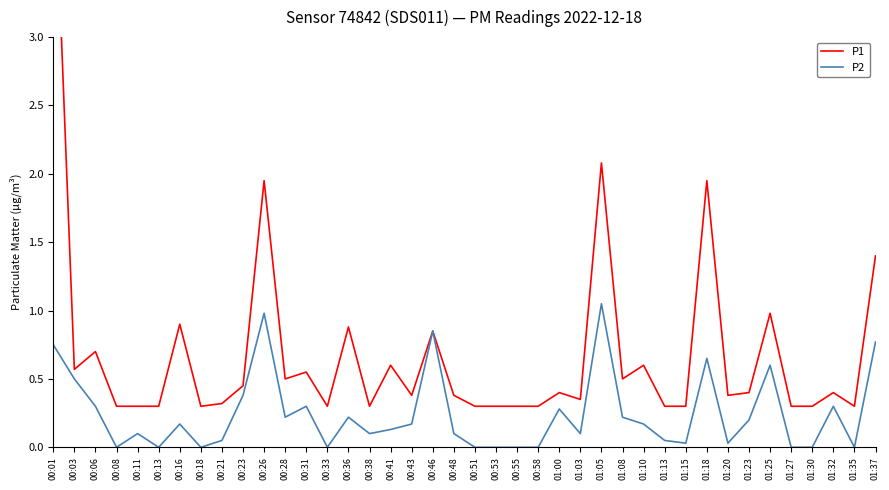

What are all the series names shown in the legend?

P1, P2